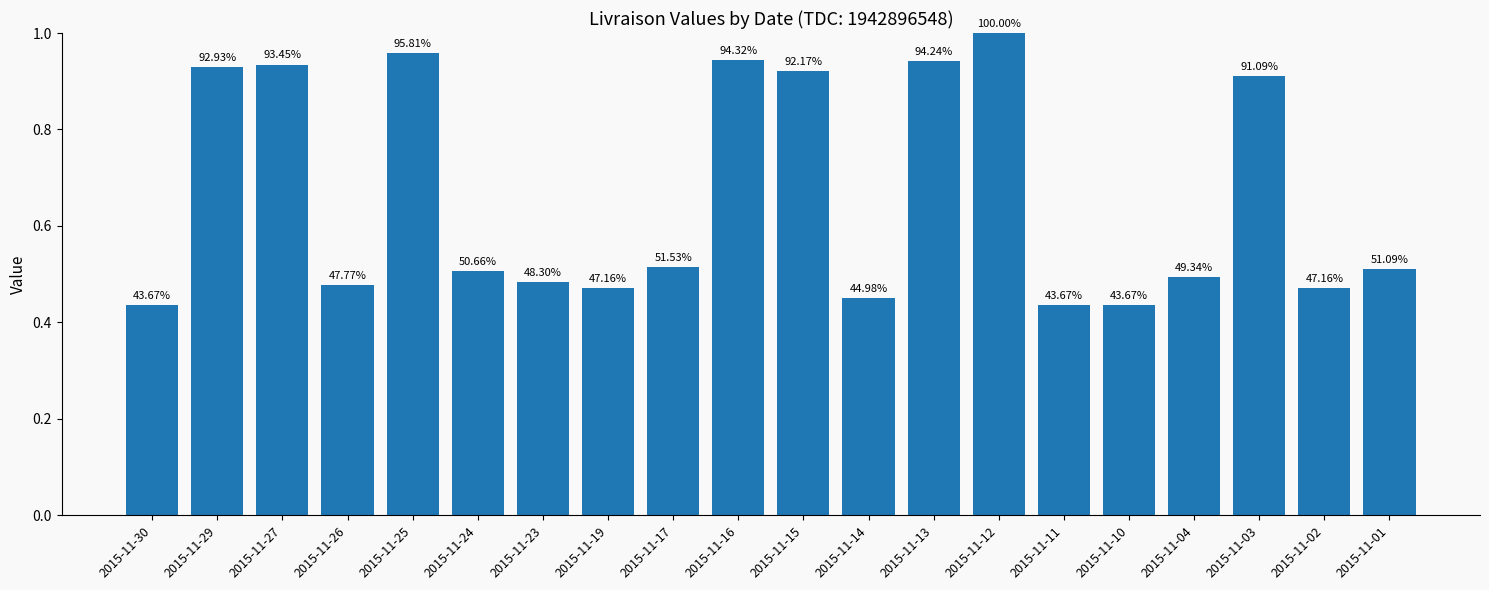

What is the greatest value displayed?

1.0